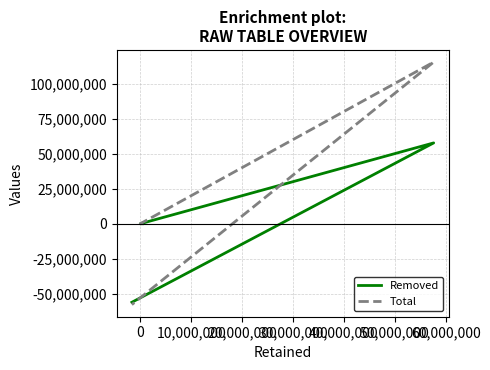

The value of Removed at 0 is 0. True or false?

True